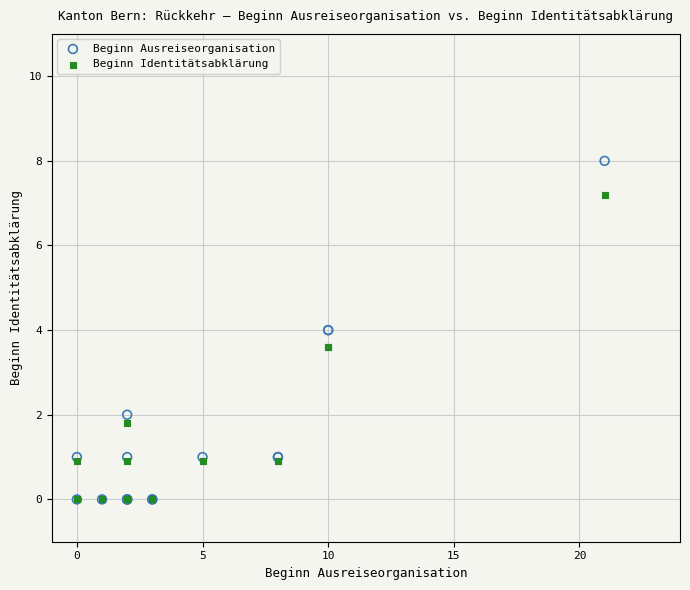

What are all the series names shown in the legend?

Beginn Ausreiseorganisation, Beginn Identitätsabklärung